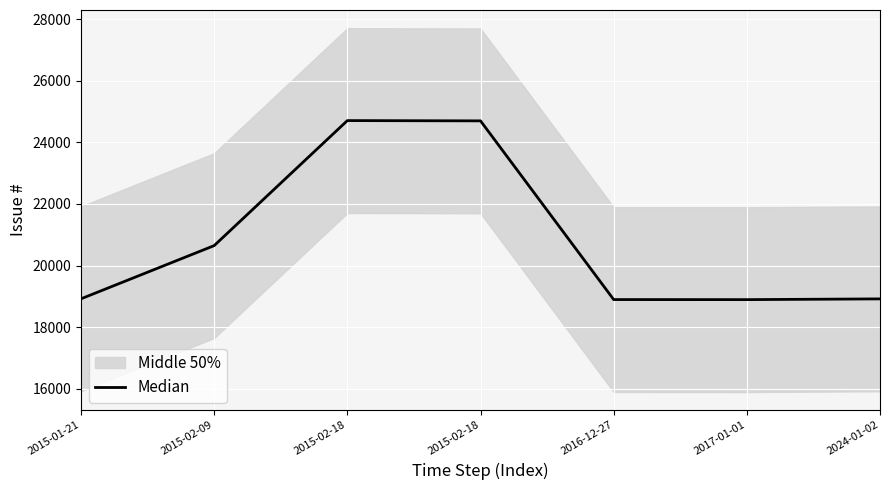

At which category does the chart reach its minimum across all series?

2017-01-01